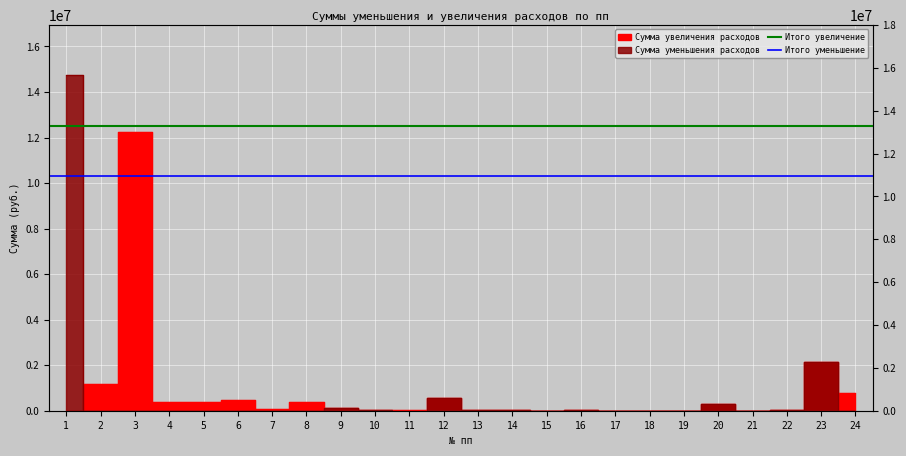

How many lines are shown in the chart?

2